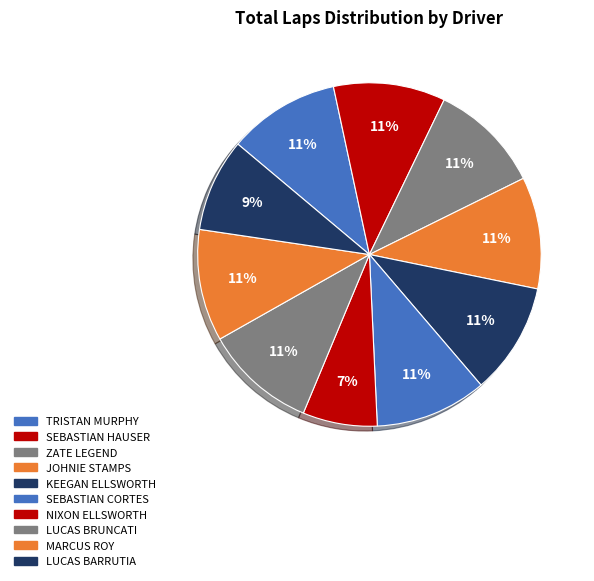

True or false: NIXON ELLSWORTH accounts for 20% of the total.

False